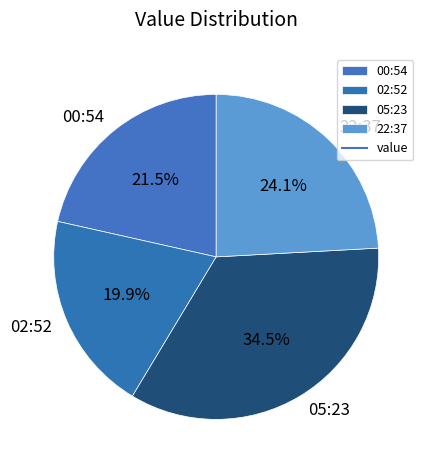

What is the smallest slice in the pie chart?

02:52